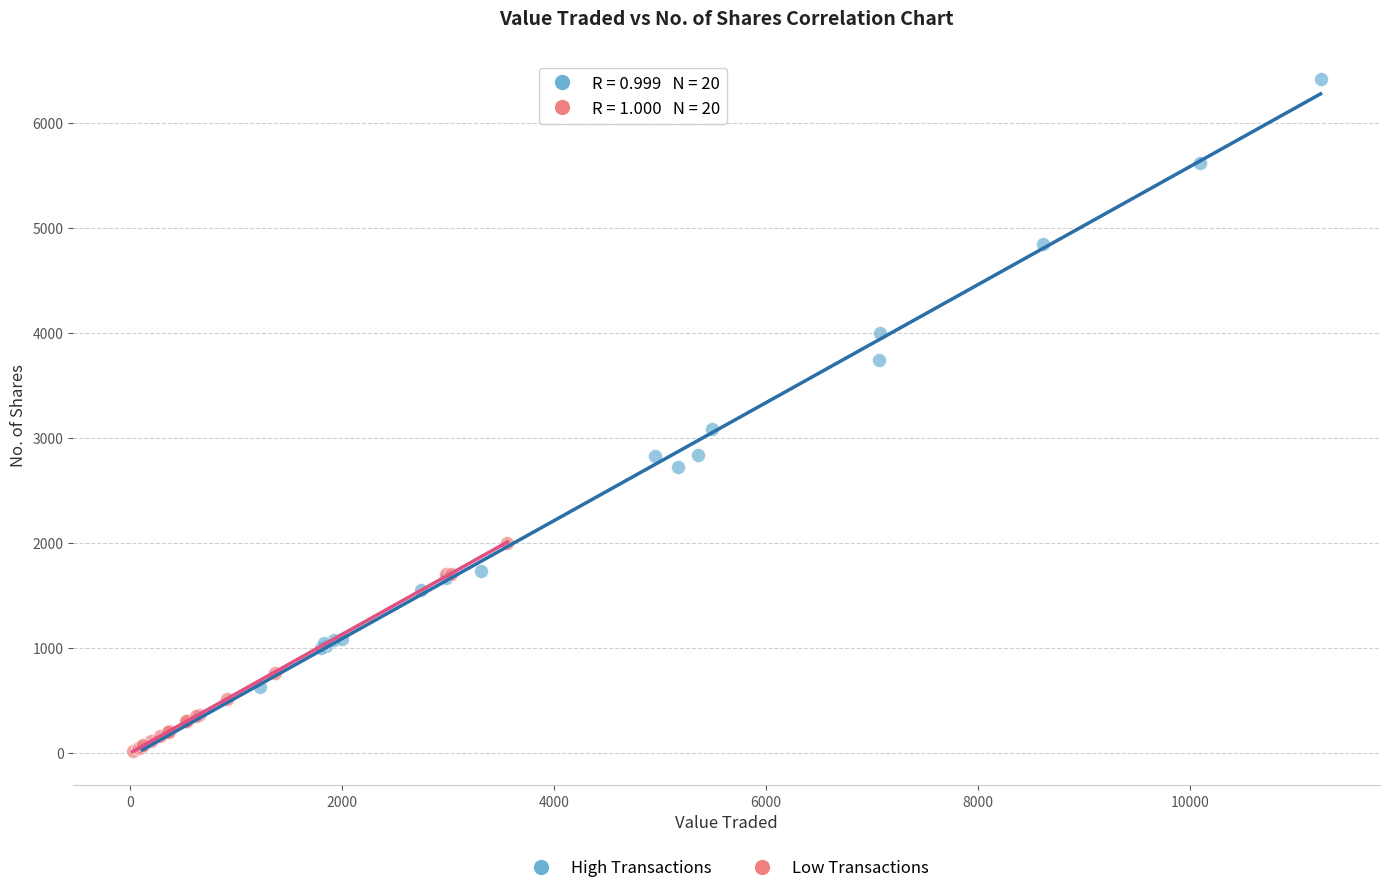

What are all the series names shown in the legend?

High Transactions, Low Transactions